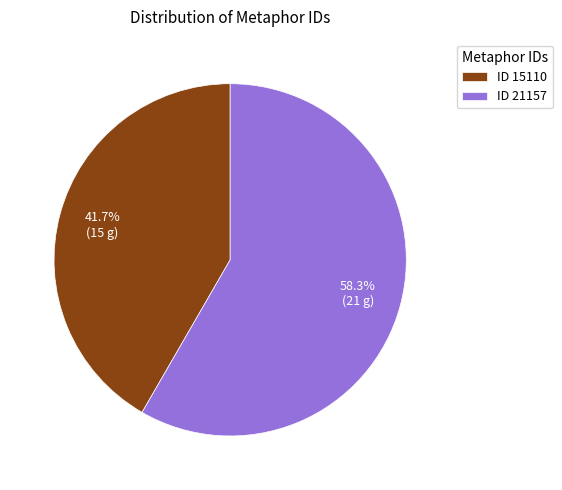

Combined, do ID 15110 and ID 21157 account for over 50%?

Yes